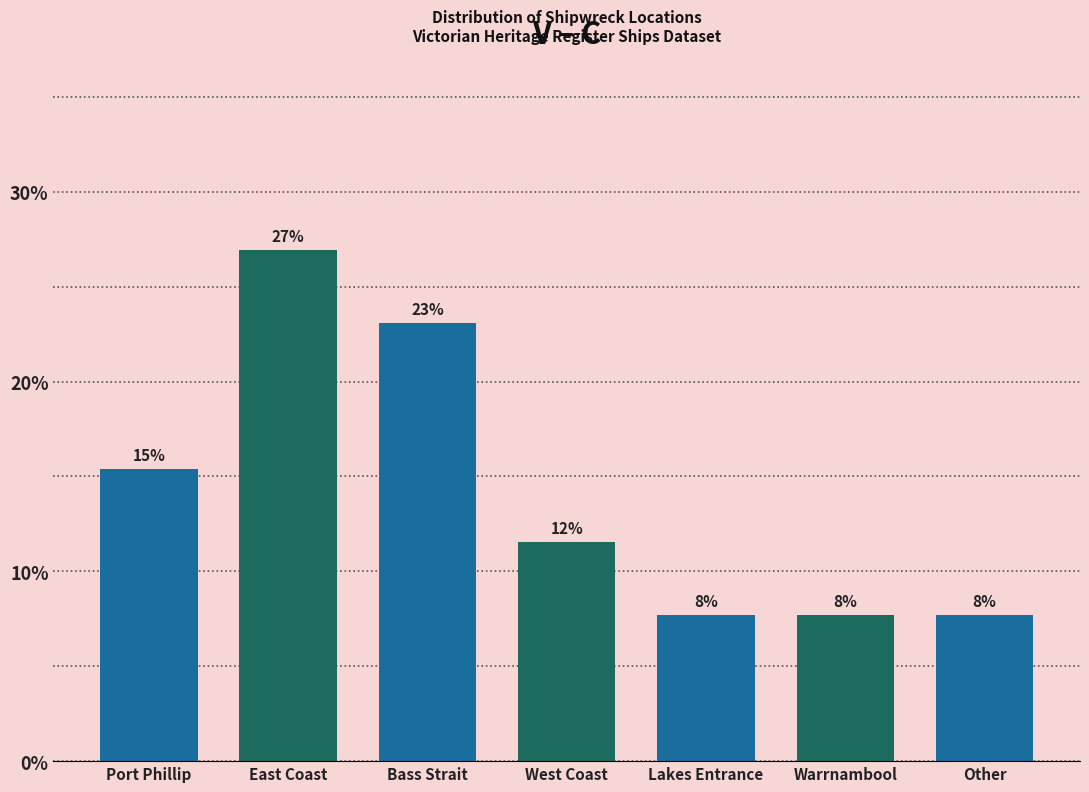

Are the bars horizontal?

No